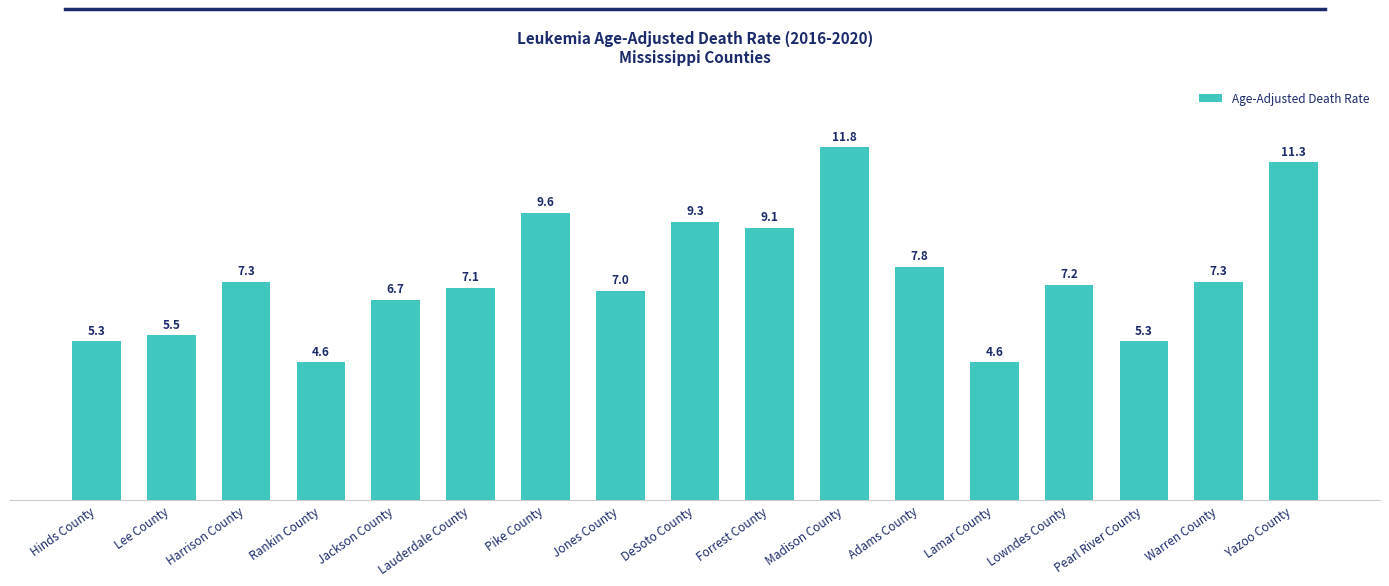

What is the change in value from Lauderdale County to Madison County?

+4.7